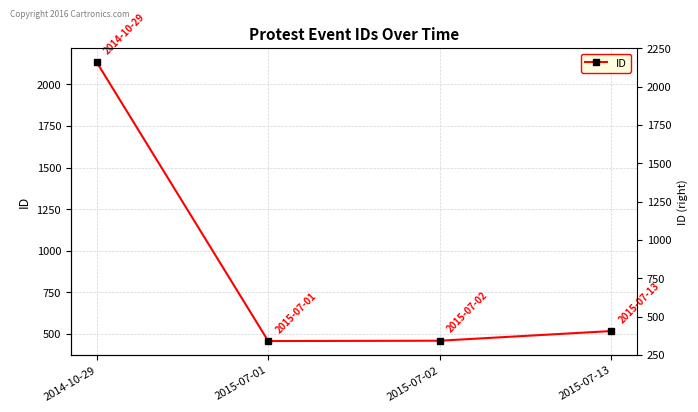

Reading left to right, list all the values displayed in this chart.

2133	458	460	518